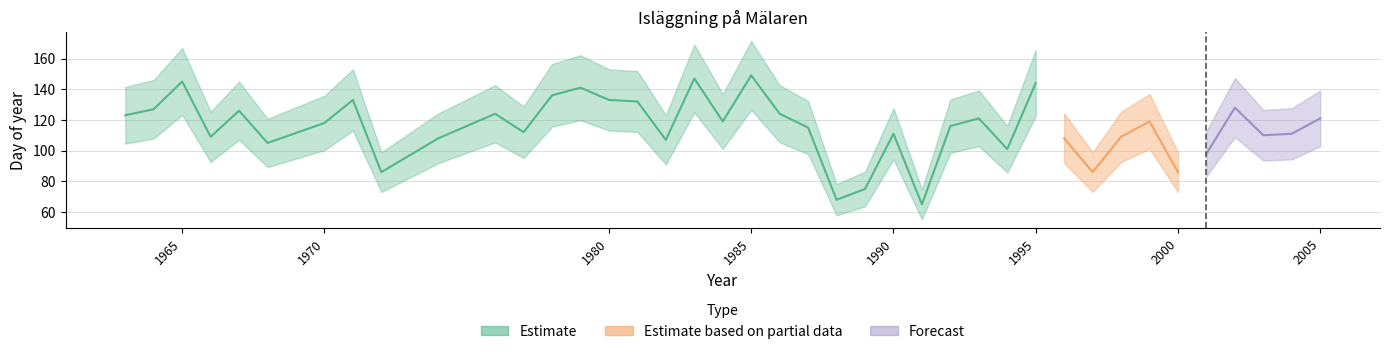

How many interior local peaks (higher than both neighbors) does the data have?

12